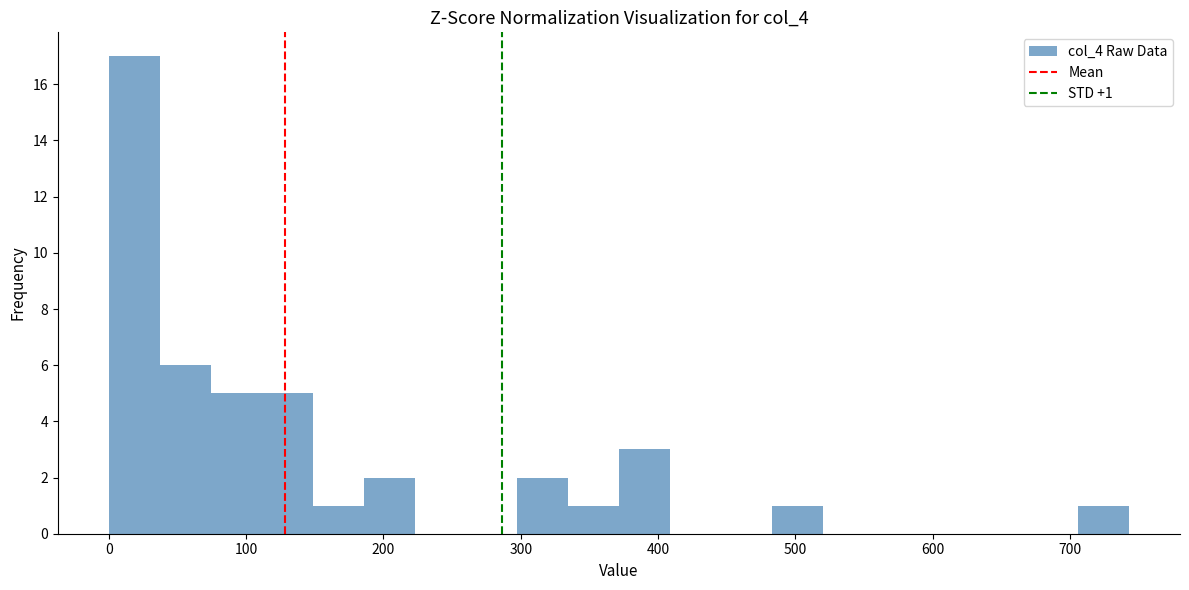

Read against the x-axis, roughly where is the centre of the tallest bar?

20